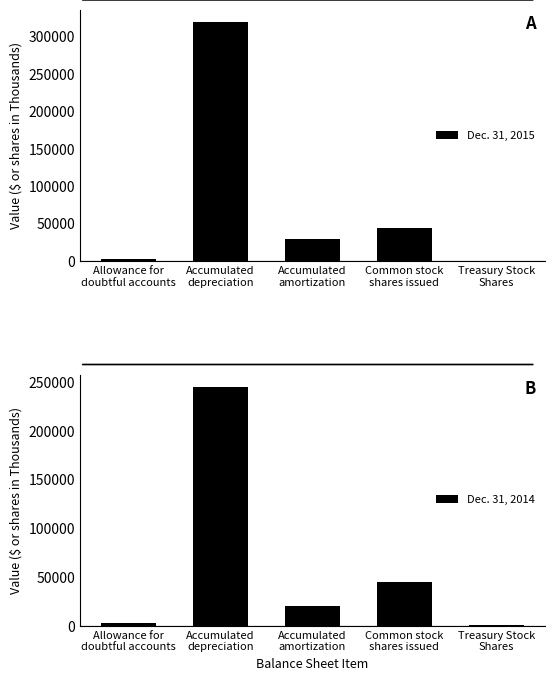

At which label does Dec. 31, 2014 first exceed 20545?

Accumulated
depreciation